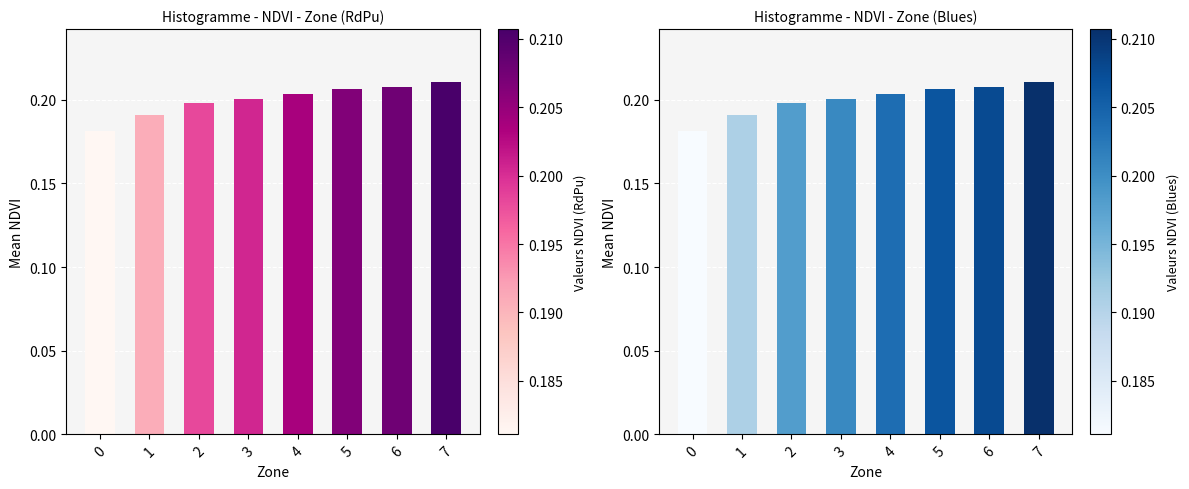

What is the value of the 7th bar from the left?

0.2